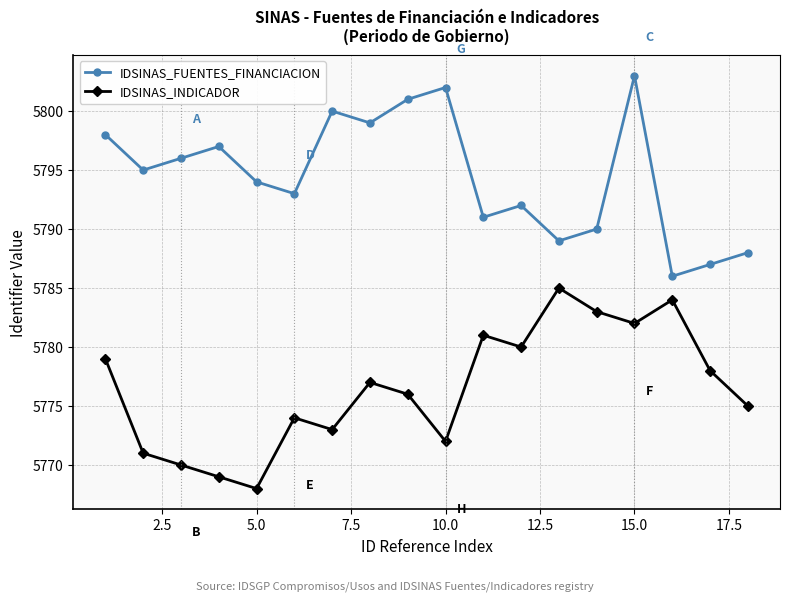

In IDSINAS_INDICADOR, how many points are higher than both neighbors (excluding endpoints)?

5